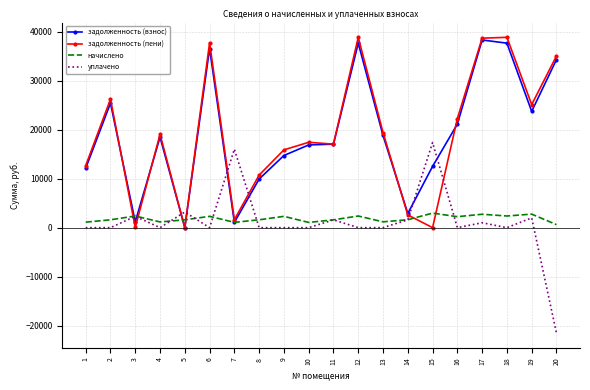

True or false: задолженность (пени) and уплачено intersect in this chart.

True